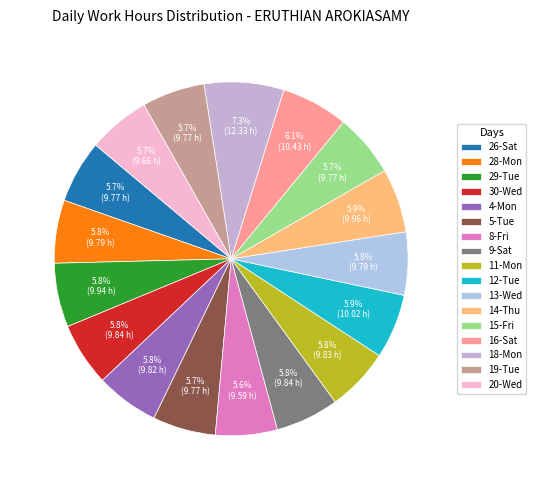

Is there any slice that represents more than half of the pie?

No